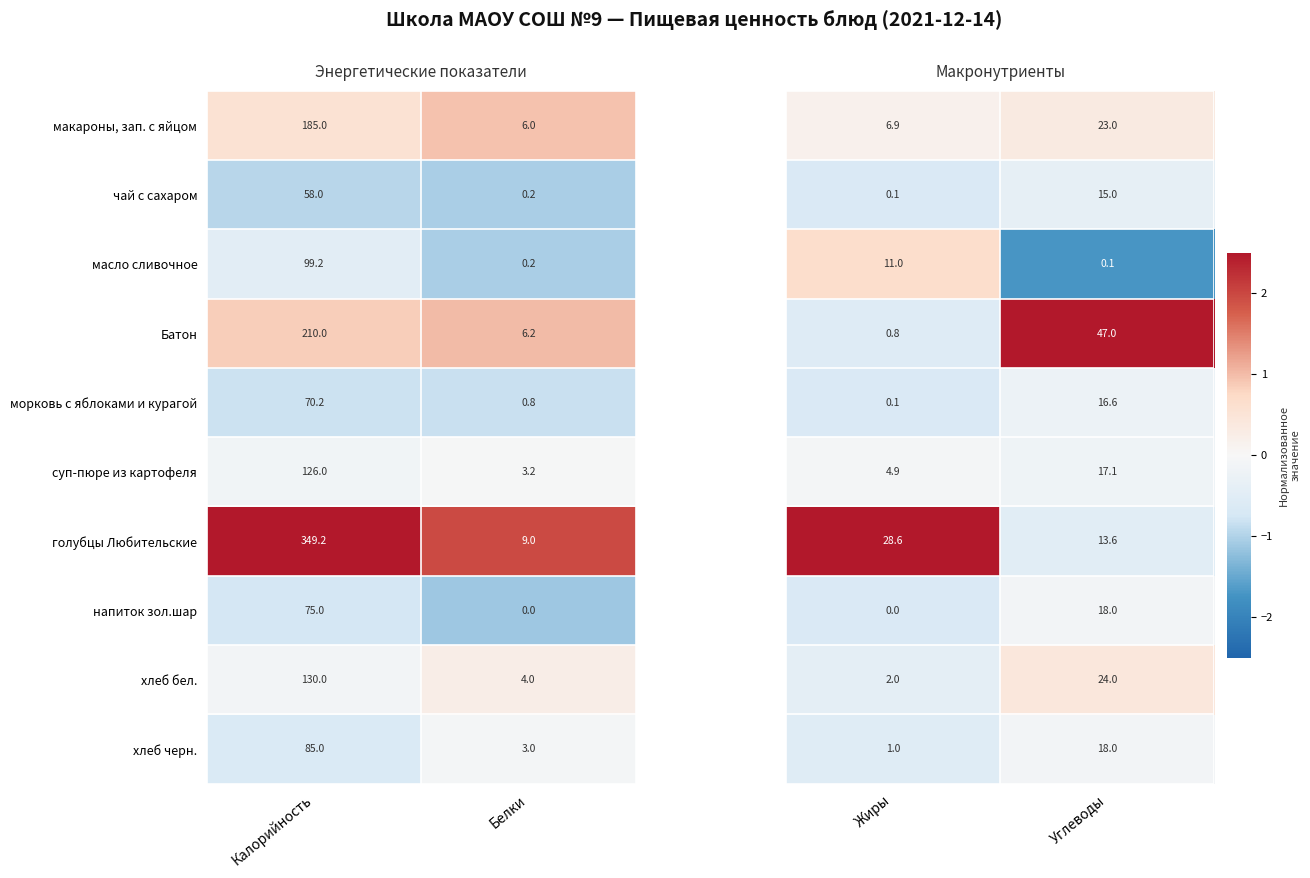

How many data points in голубцы Любительские are above 349?

1